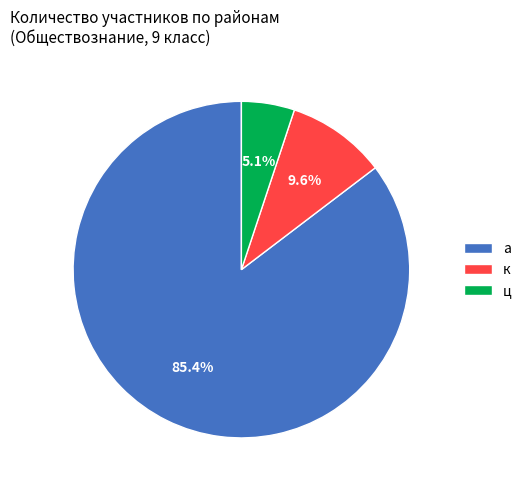

True or false: а accounts for 85% of the total.

True